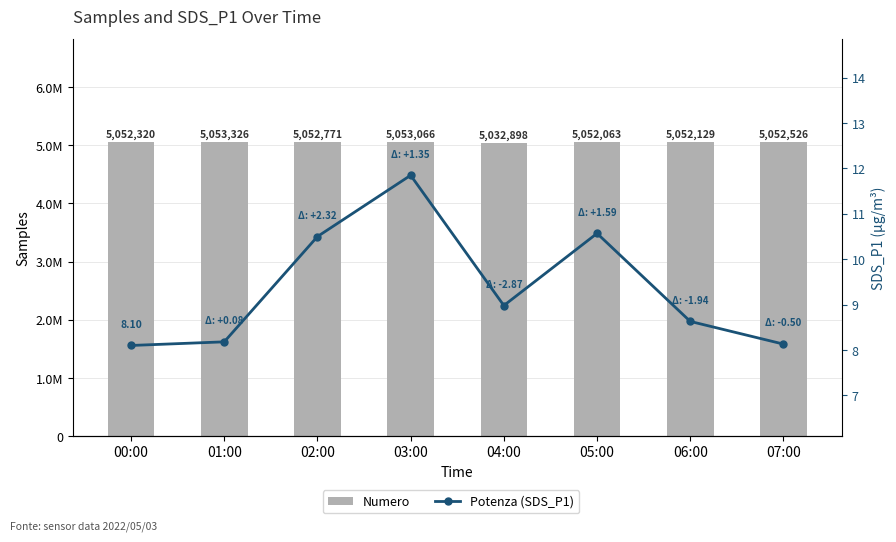

Read the Potenza (SDS_P1) value at 03:00.

11.8